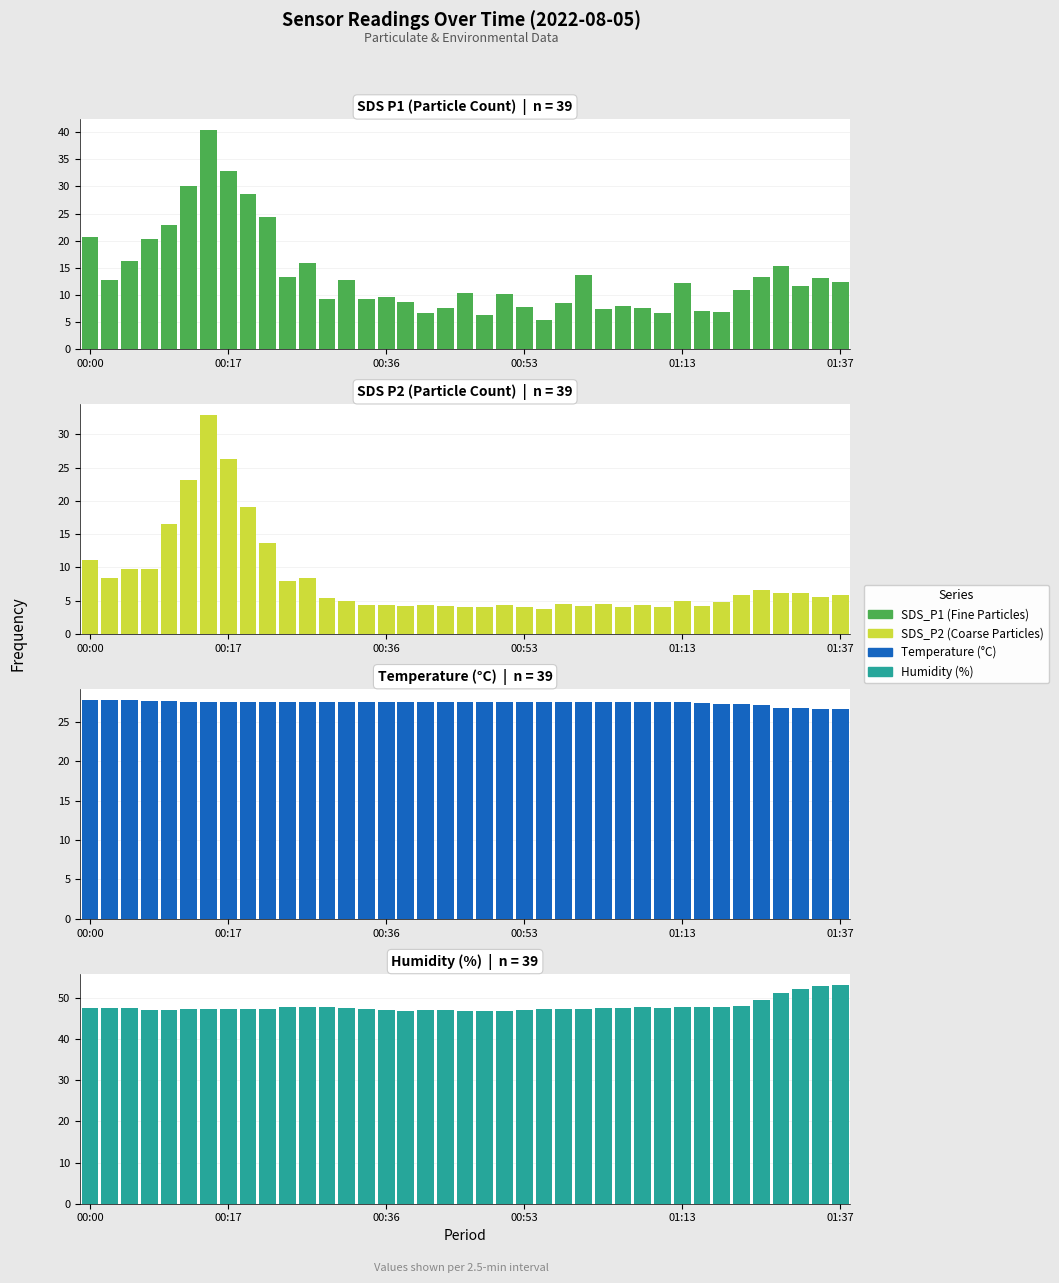

List the series in order of their peak value, highest first.

Humidity (%), SDS P1 (Particle Count), SDS P2 (Particle Count), Temperature (°C)